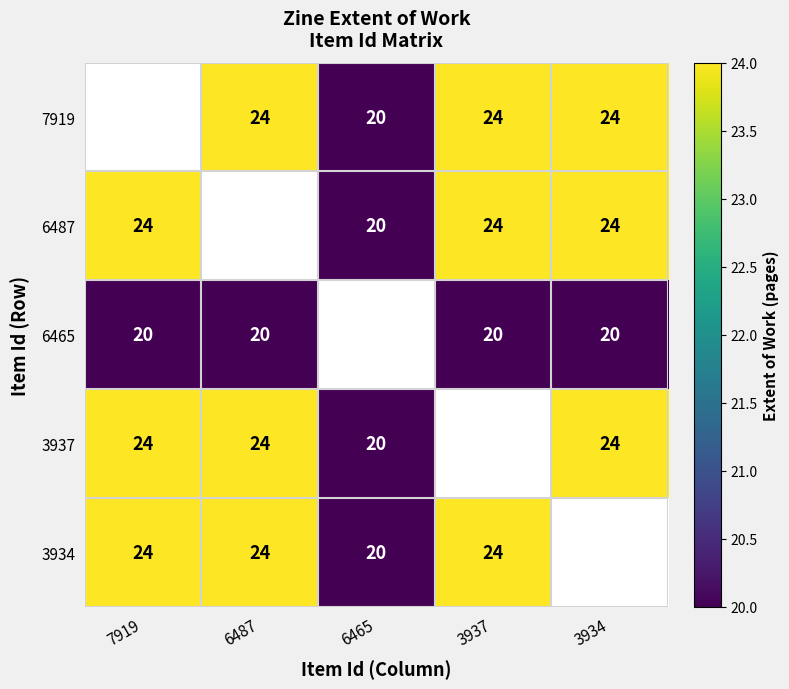

The value of 6465 at 3937 is 31. True or false?

False